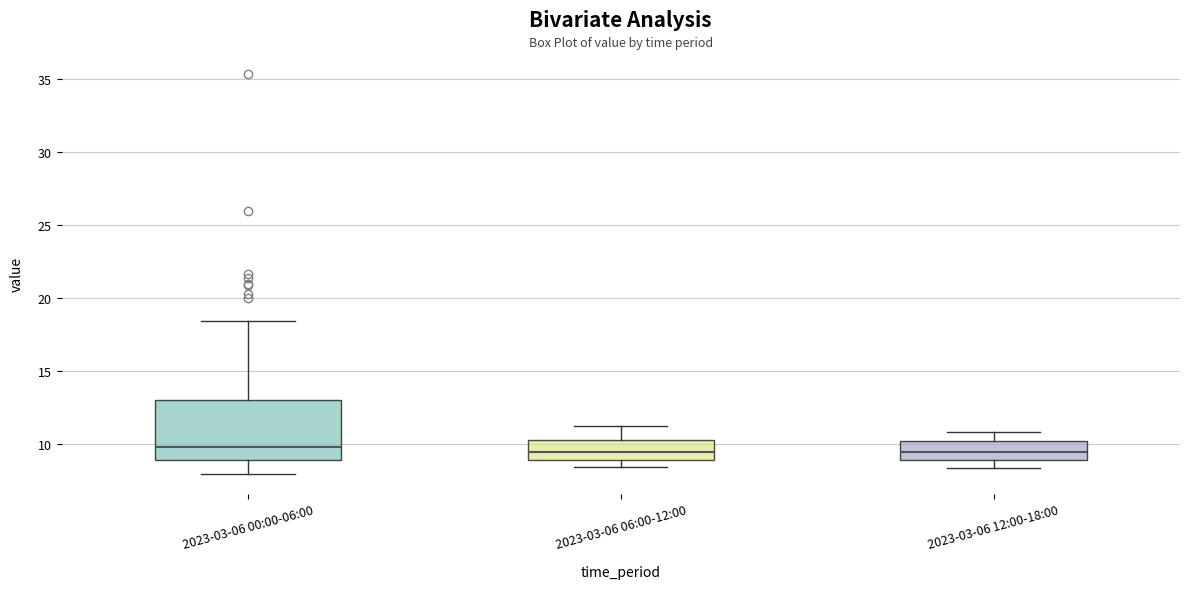

Comparing the boxes themselves (not the whiskers), which one is the tallest?

2023-03-06 00:00-06:00